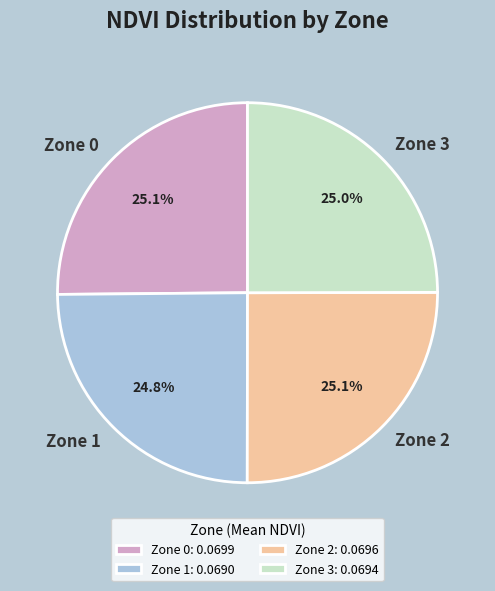

What percentage is NOT represented by Zone 1?

75.2%